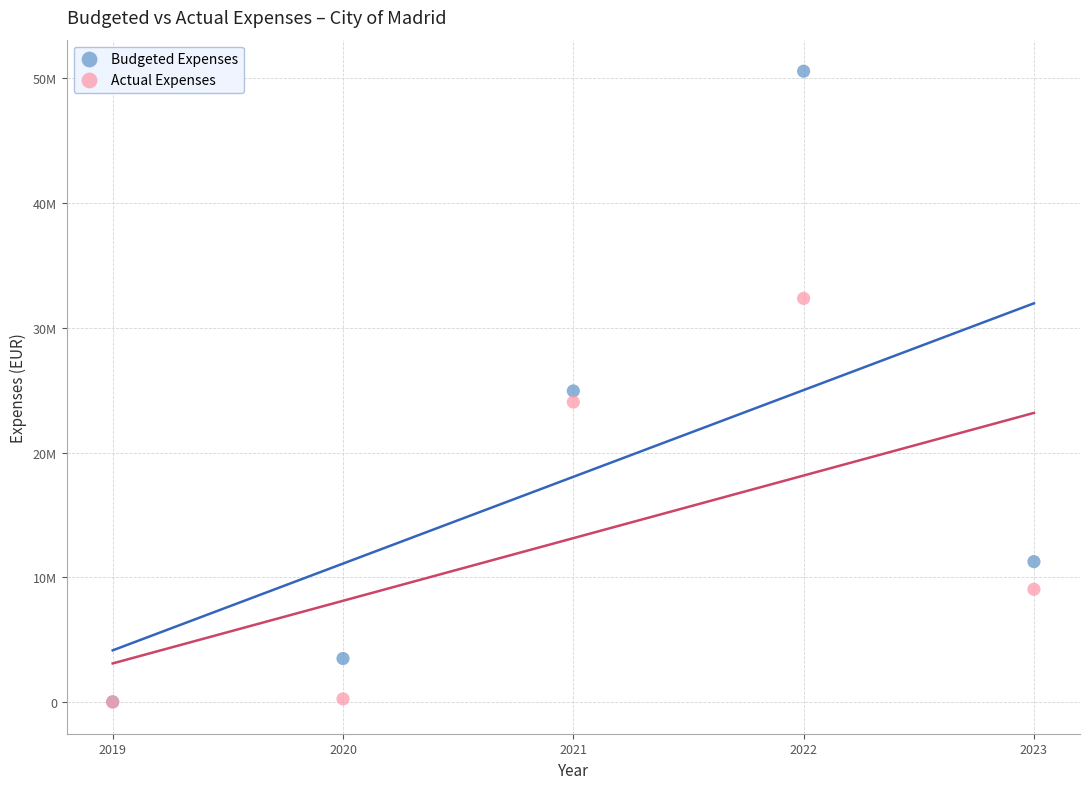

What are all the series names shown in the legend?

Budgeted Expenses, Actual Expenses